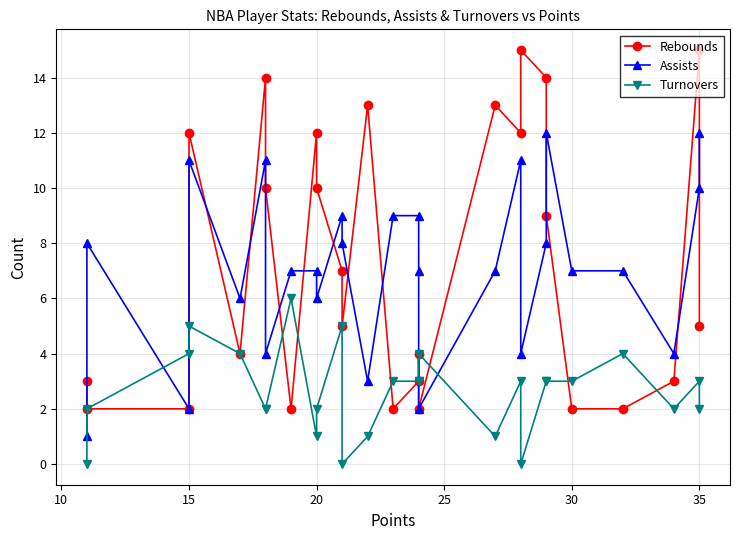

Which series has the largest total across all categories?

Rebounds